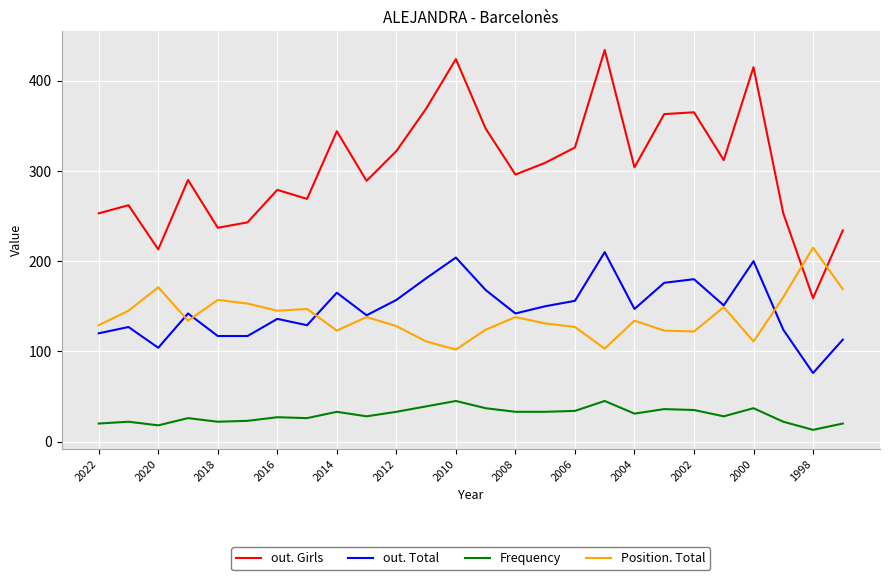

At how many categories does at least one series exceed 394?

3